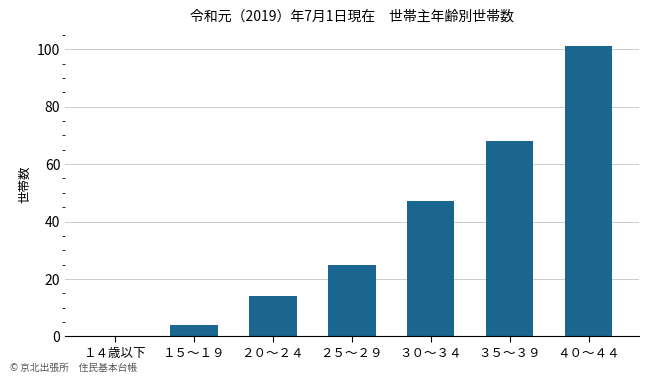

What is the sum of all values?

259